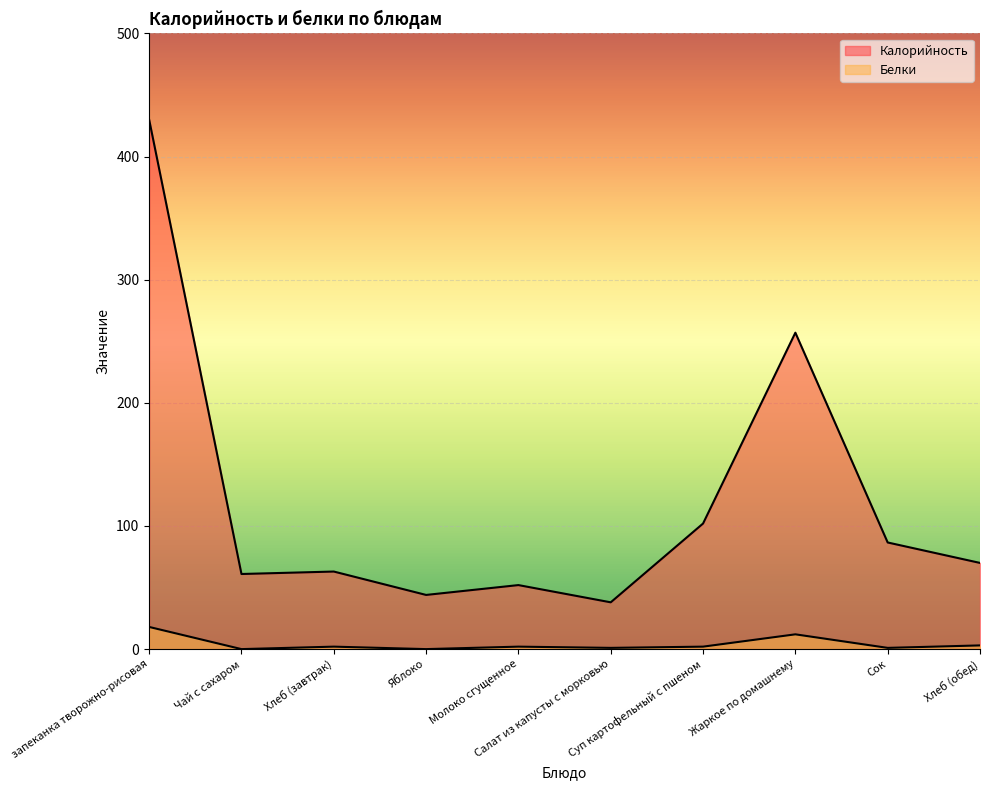

How many lines are shown in the chart?

2